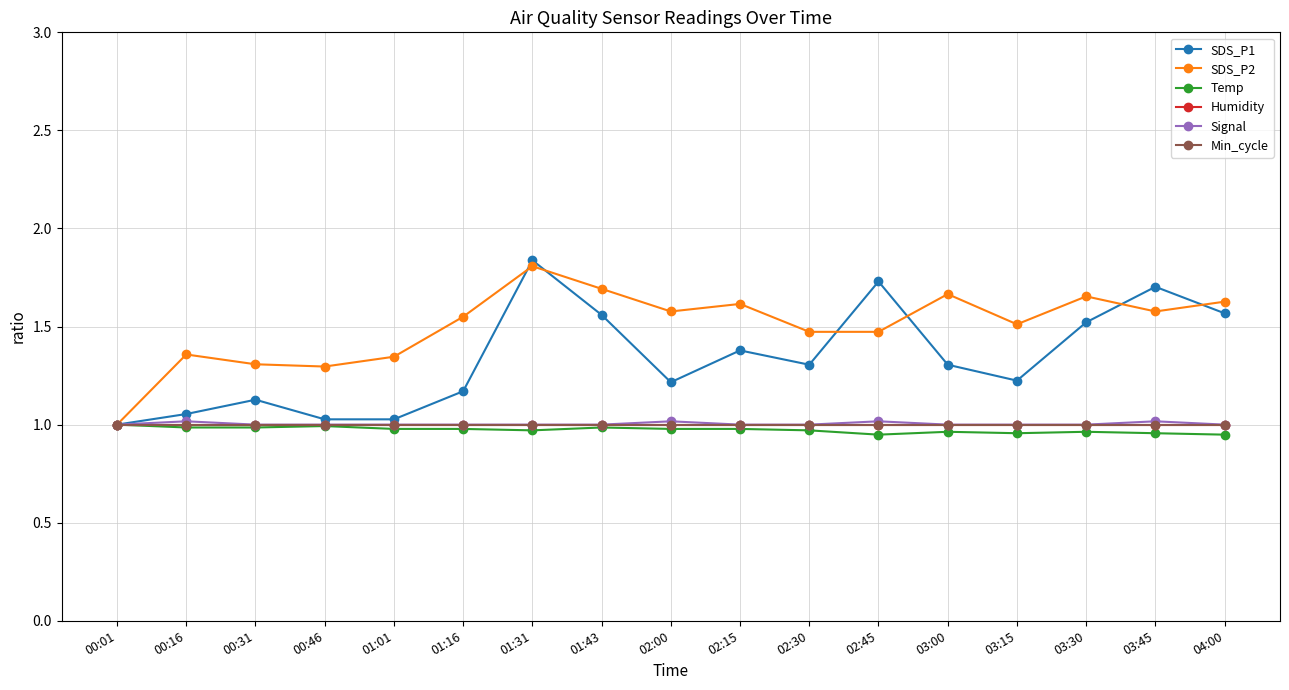

Does the chart display data point markers on the line(s)?

Yes